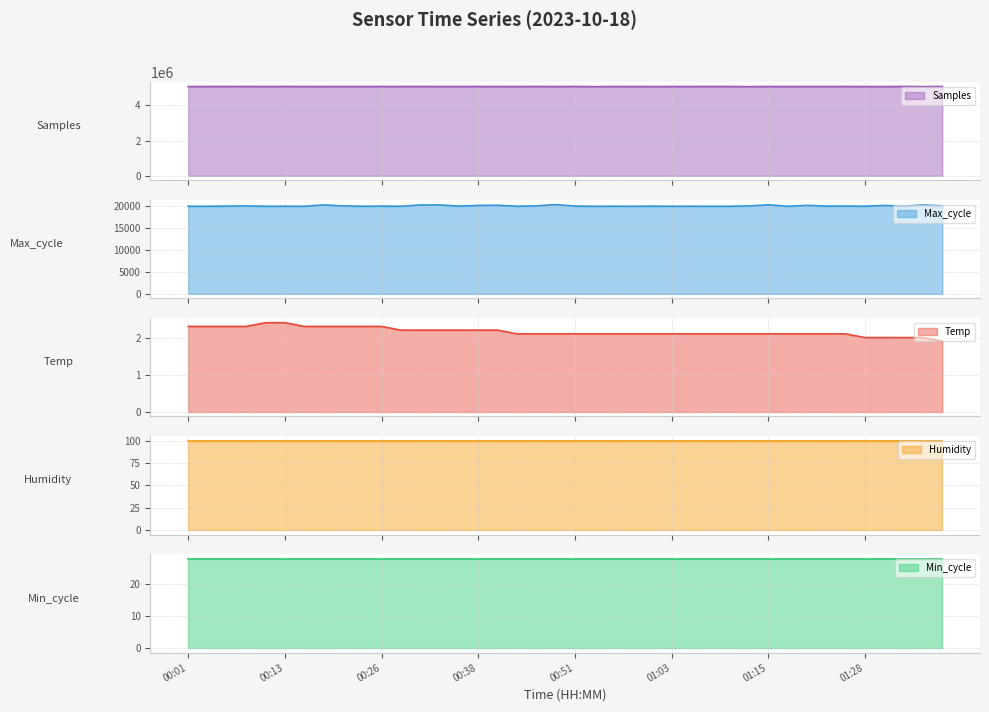

Which series has the widest spread of values?

Samples